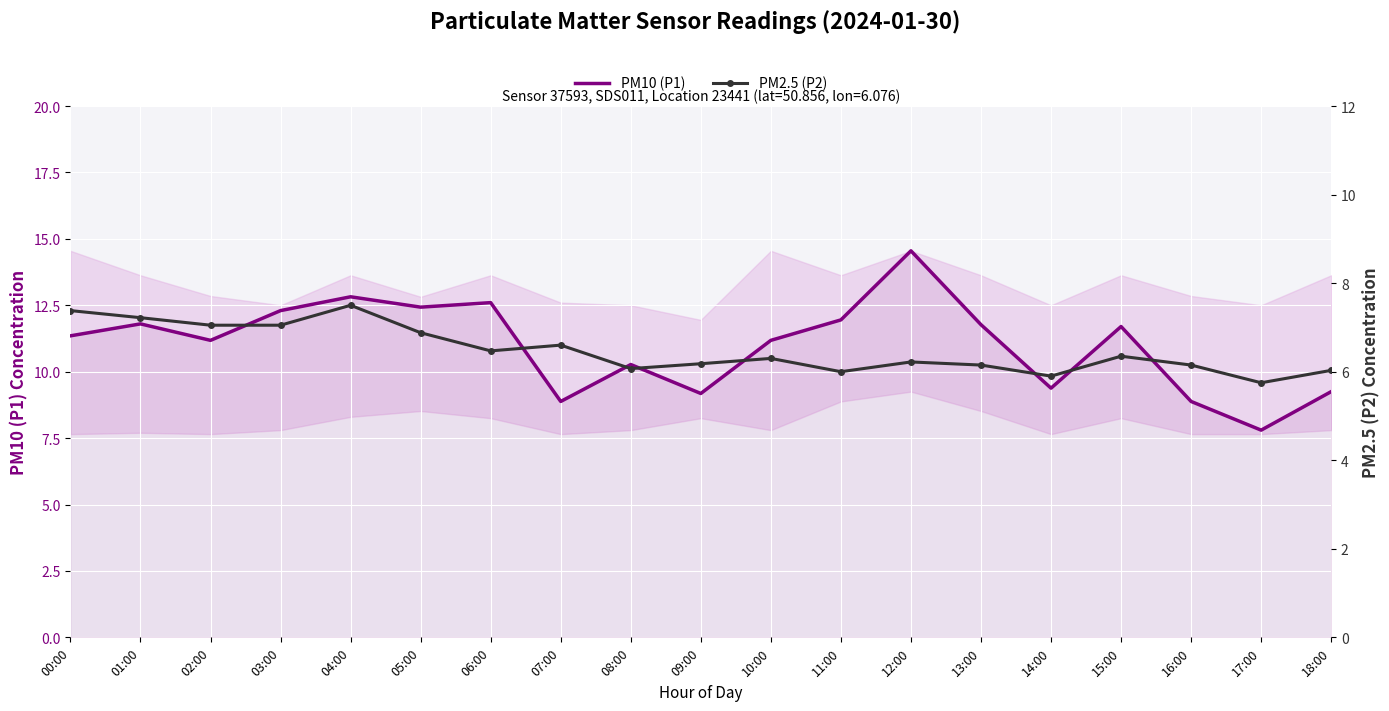

What is the value of the PM2.5 (P2) point at the 18th from the left?

5.8